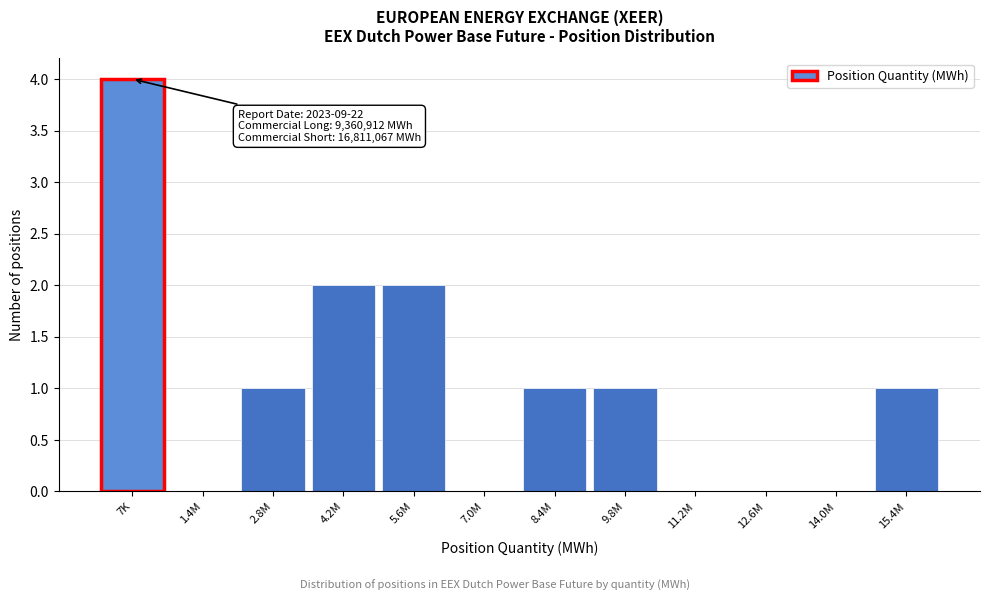

Reading right to left, list all the values displayed in this chart.

15.4M=1	14.0M=0	12.6M=0	11.2M=0	9.8M=1	8.4M=1	7.0M=0	5.6M=2	4.2M=2	2.8M=1	1.4M=0	7K=4